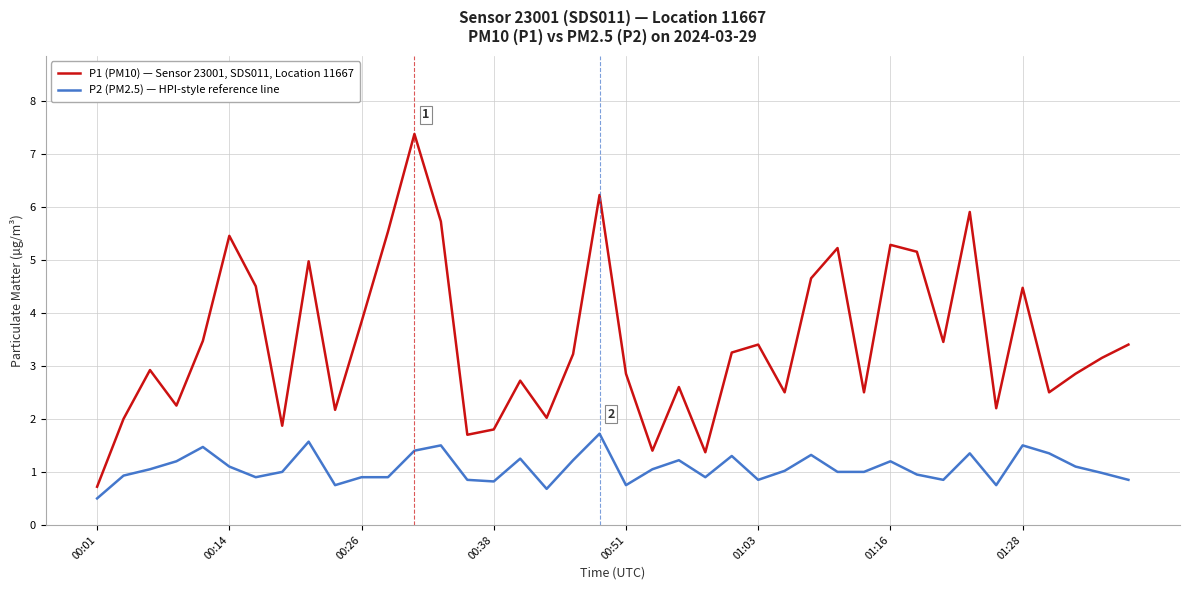

Rank the series by their maximum value, from highest to lowest.

P1 (PM10) — Sensor 23001, SDS011, Location 11667, P2 (PM2.5) — HPI-style reference line